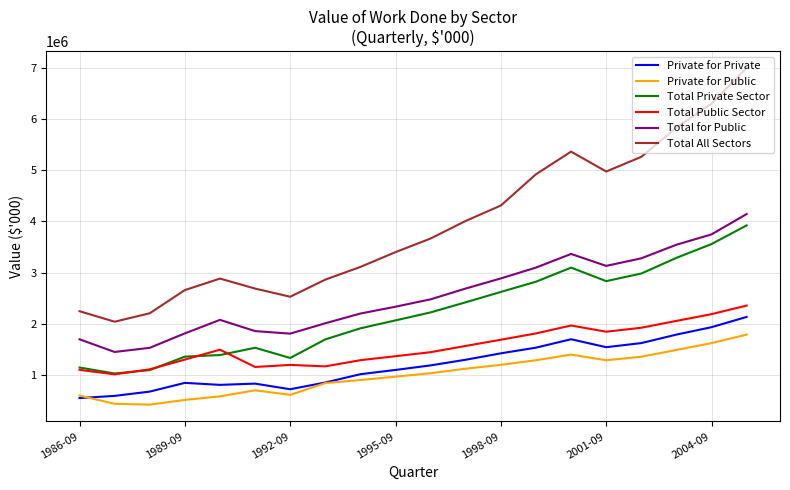

In Total Private Sector, how many points are lower than both neighbors (excluding endpoints)?

3